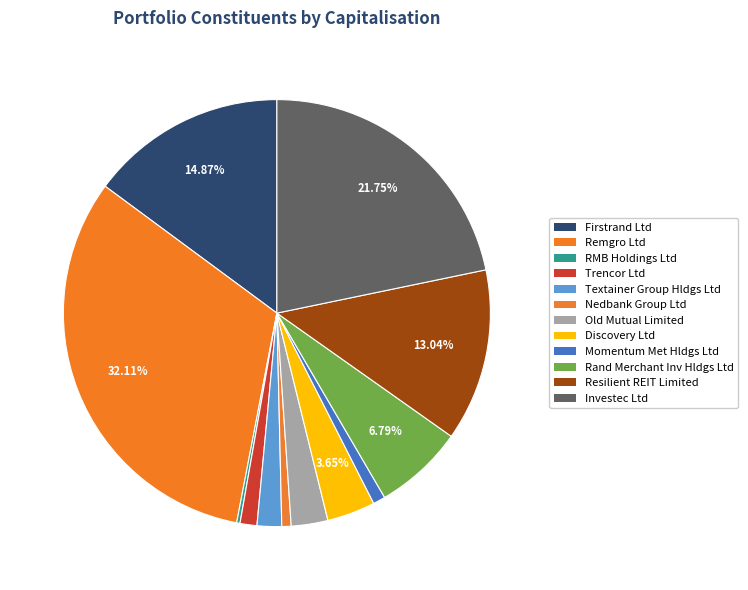

Is there a majority slice in this chart?

No